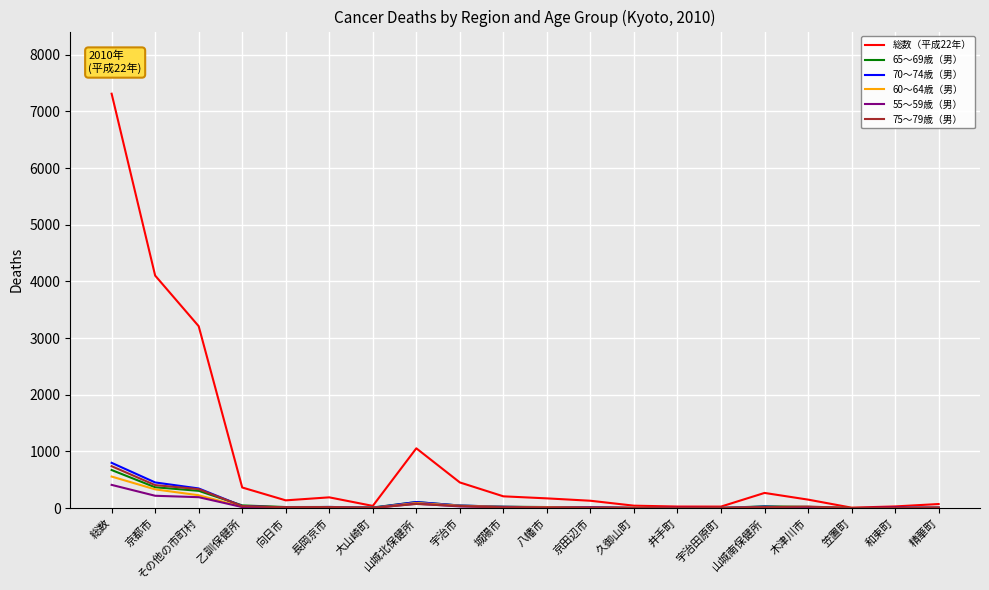

What is the spread (max minus min) of values at 宇治市?

423